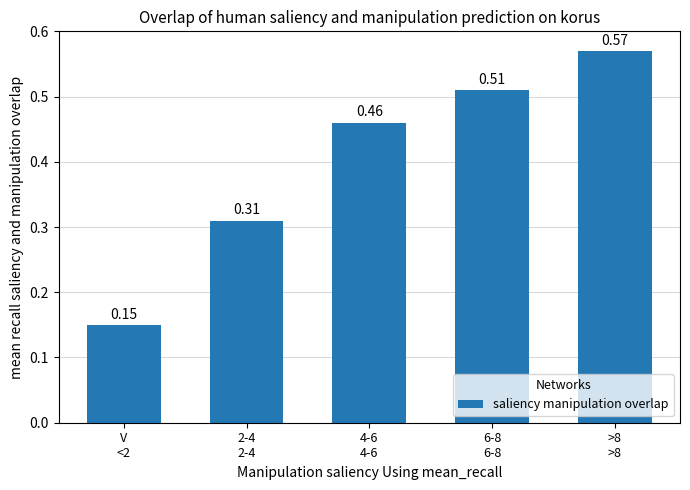

What is the label of the 4th bar from the right?

2-4
2-4